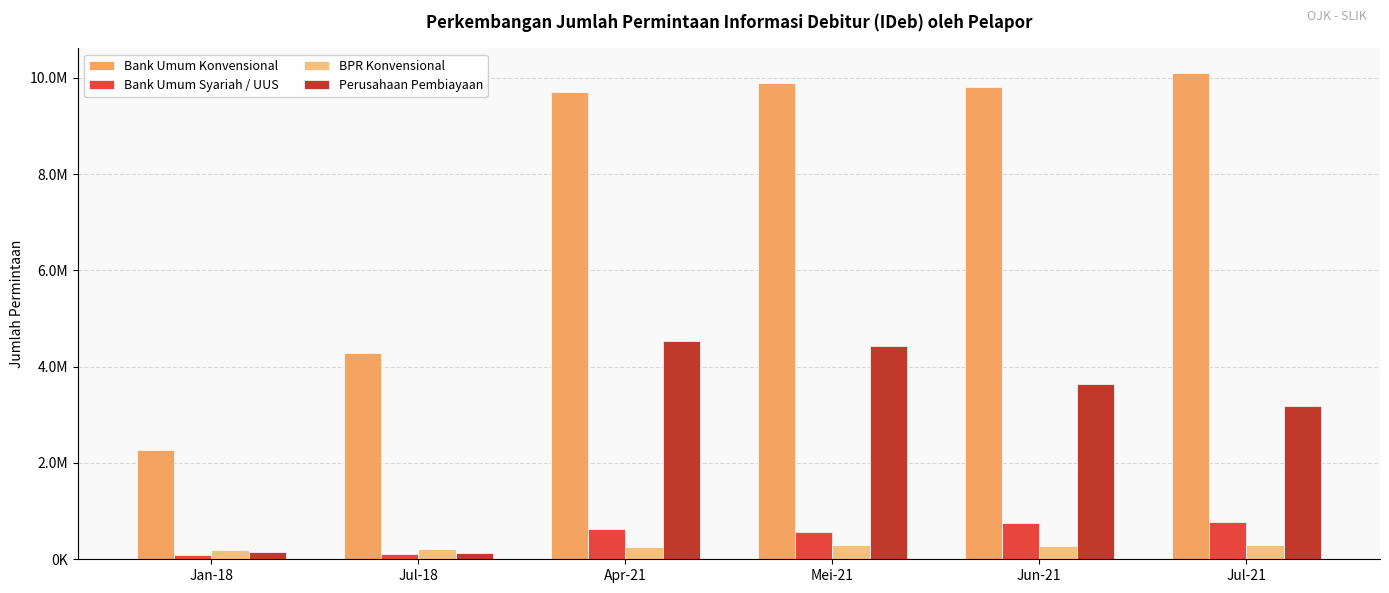

What position from the right is Jan-18?

6